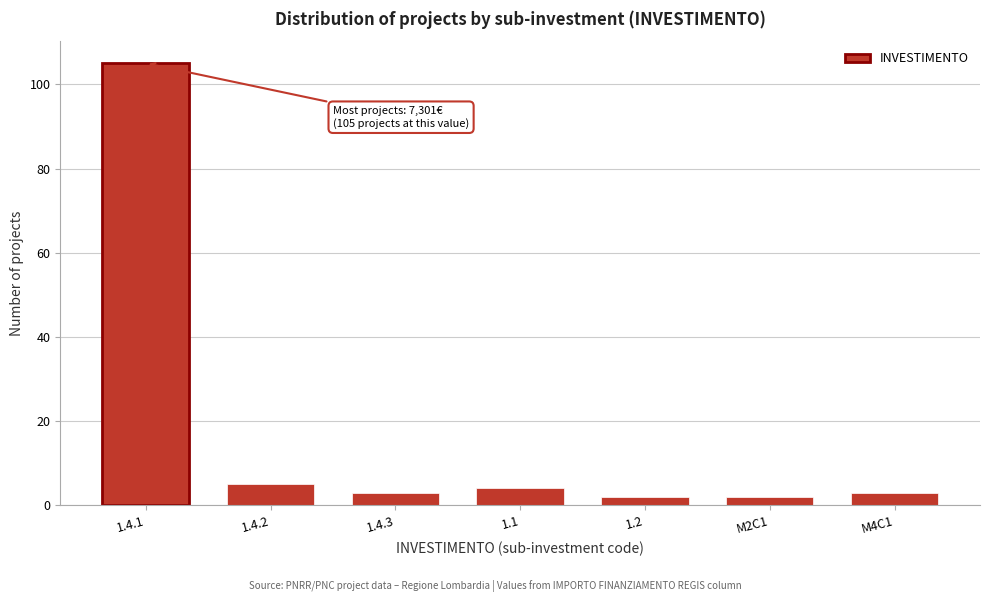

Reading right to left, list all the values displayed in this chart.

3	2	2	4	3	5	105